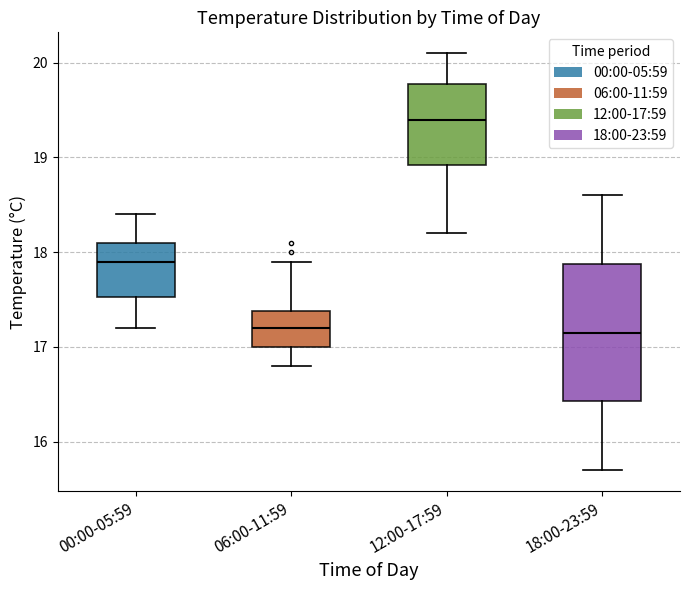

Reading left to right, transcribe this box plot: for each box, give where its median line is, the range the box spans, and where its two whiskers end, as read against the y-axis. The values are not printed on the chart, so give them approximately, as read against the axis.

00:00-05:59: median 17.9, box 17.5 to 18.1, whiskers 17.2 to 18.4
06:00-11:59: median 17.2, box 17.0 to 17.4, whiskers 16.8 to 17.9
12:00-17:59: median 19.4, box 18.9 to 19.8, whiskers 18.2 to 20.1
18:00-23:59: median 17.2, box 16.4 to 17.9, whiskers 15.7 to 18.6